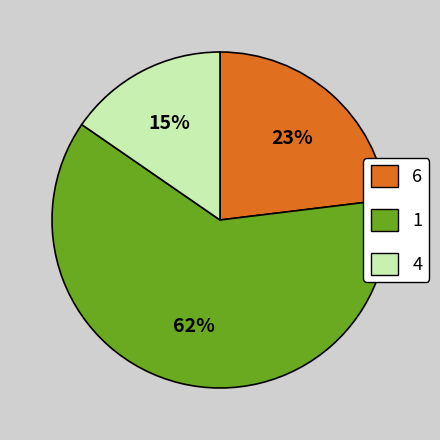

How many slices are in this pie chart?

3